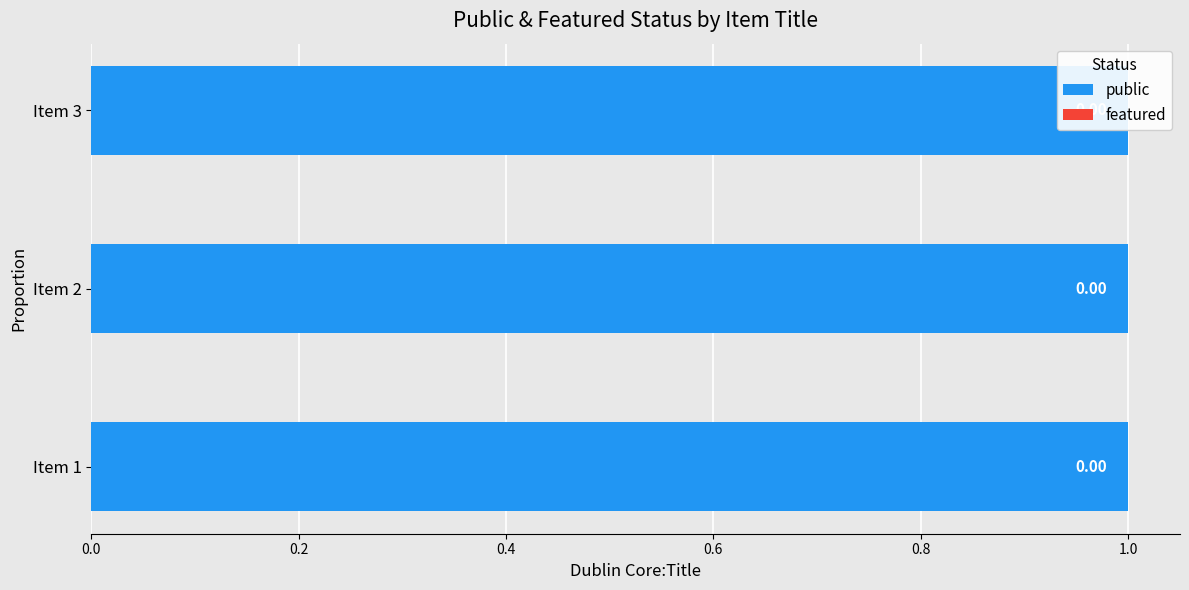

How many bars are there in each group?

2